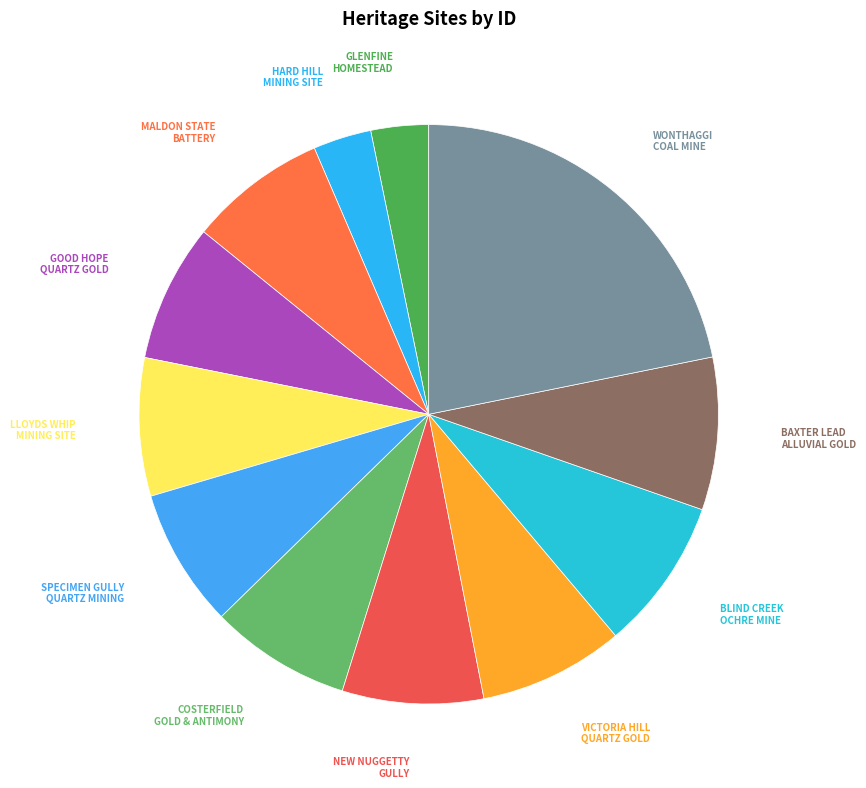

How many segments does this pie chart have?

12